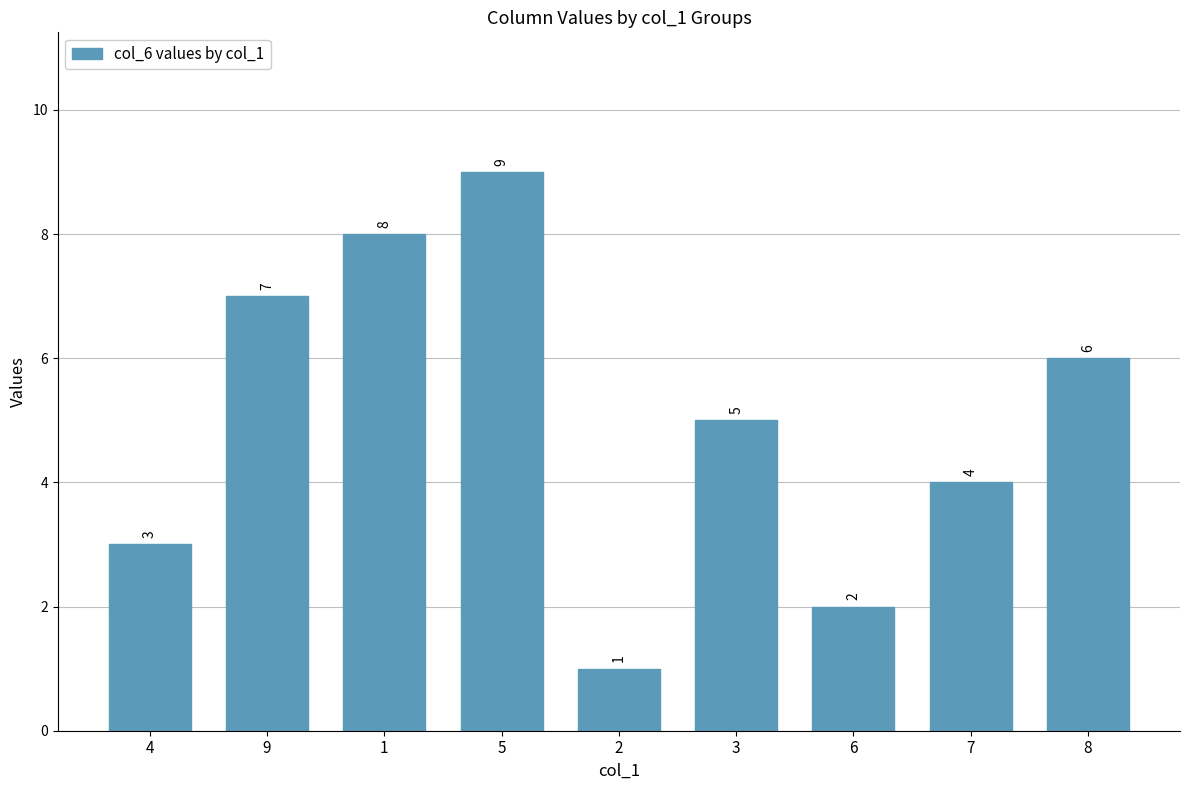

How many data points does each series have?

9